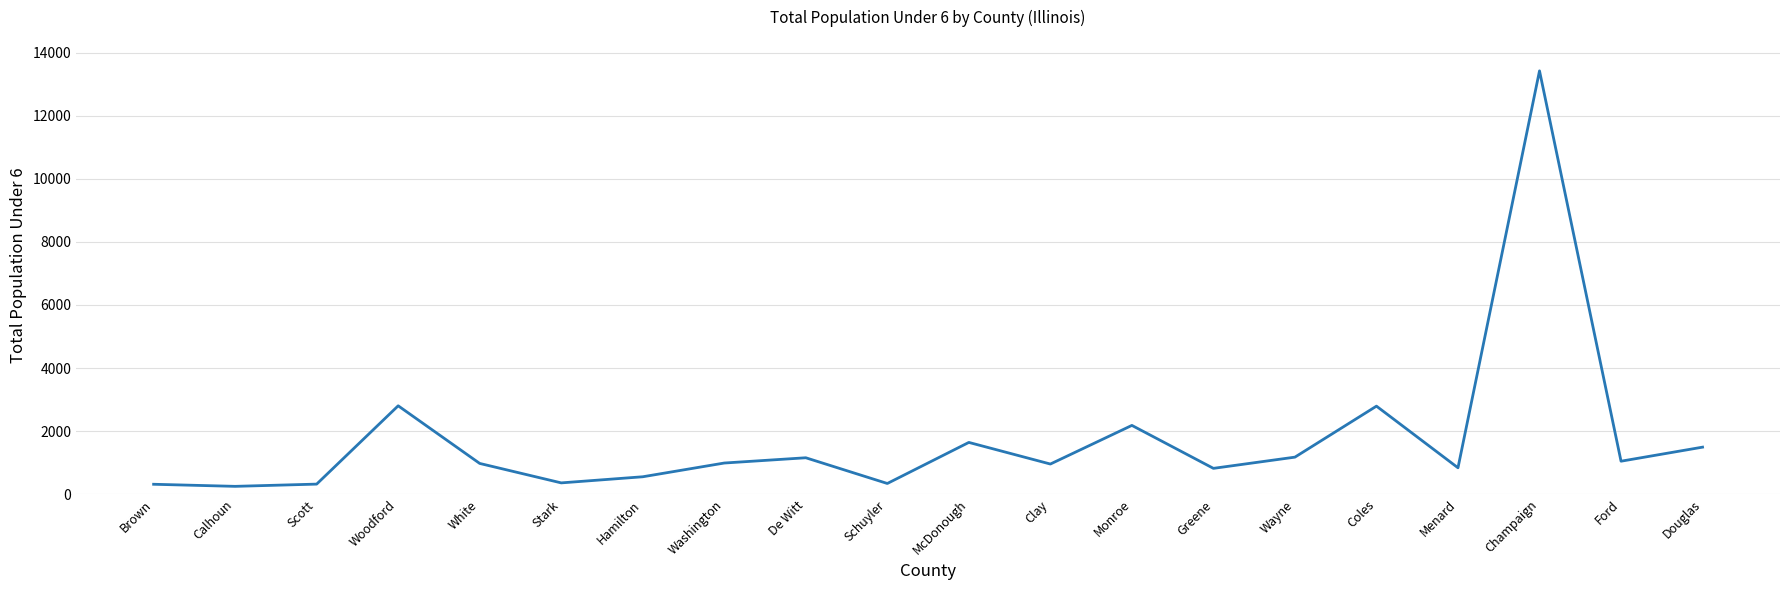

What is the difference between the maximum and minimum values?

13184